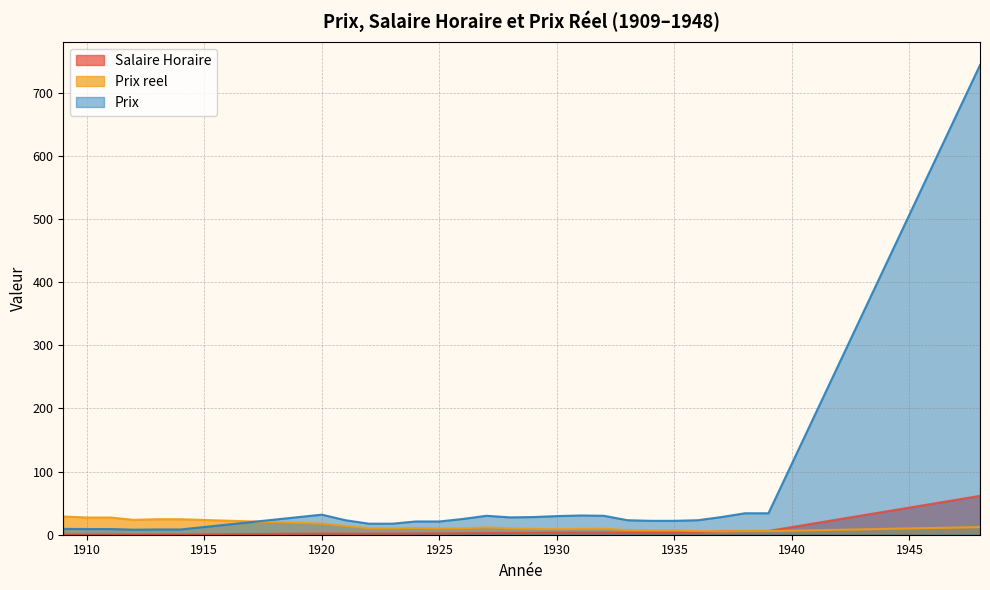

Reading right to left, extract all data points from this chart.

Salaire Horaire: 61.6	6.0	5.9	5.3	4.0	3.1	3.1	3.1	3.2	3.3	3.3	3.0	2.7	2.6	2.5	2.1	1.9	1.8	1.7	1.7	1.8	0.3	0.3	0.3	0.3	0.3	0.3
Prix reel: 12.1	5.7	5.8	5.3	5.8	7.0	7.1	7.5	9.4	9.2	8.9	9.3	10.1	11.6	10.1	9.9	10.8	9.9	10.4	13.8	17.6	24.6	24.6	23.5	27.3	27.3	28.9
Prix: 744.0	34.0	34.0	28.0	23.0	22.0	22.0	23.0	30.0	30.5	29.5	28.0	27.5	30.0	25.0	21.0	21.0	17.5	17.5	23.0	31.8	8.3	8.3	8.0	9.0	9.0	9.2